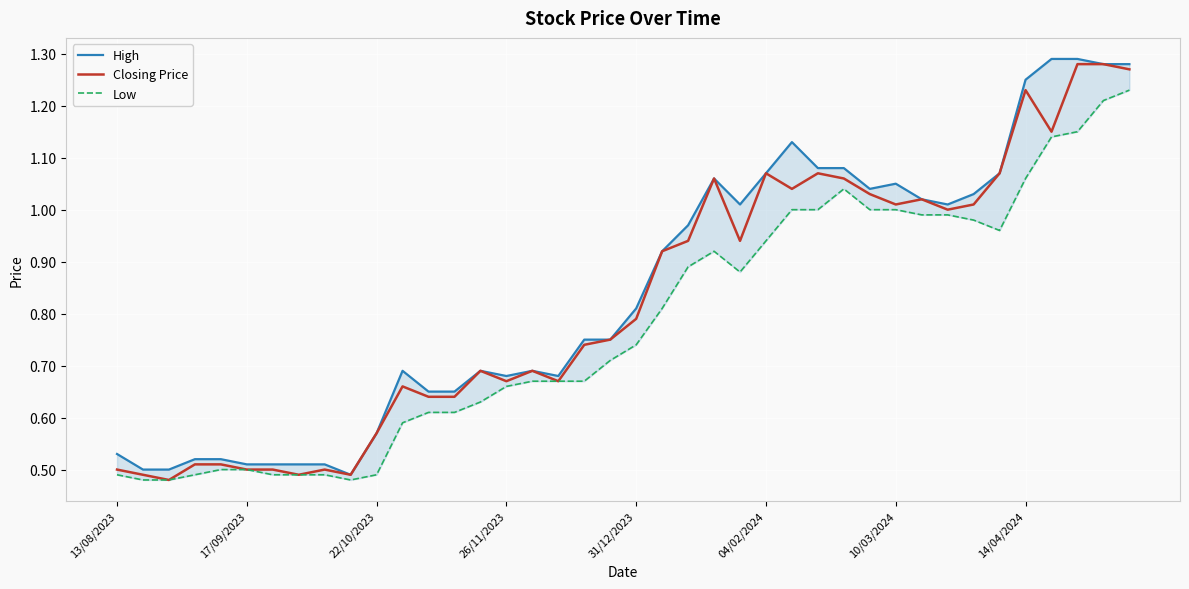

Is it true that Closing Price equals 0.5 at 17/09/2023?

True